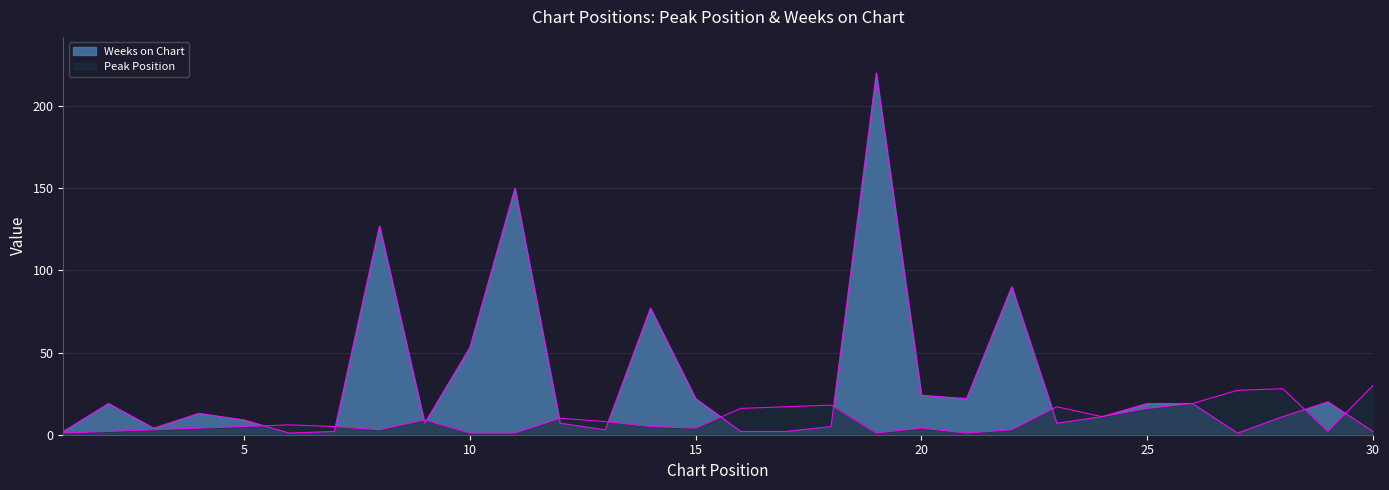

Which series has the largest total across all categories?

Weeks on Chart